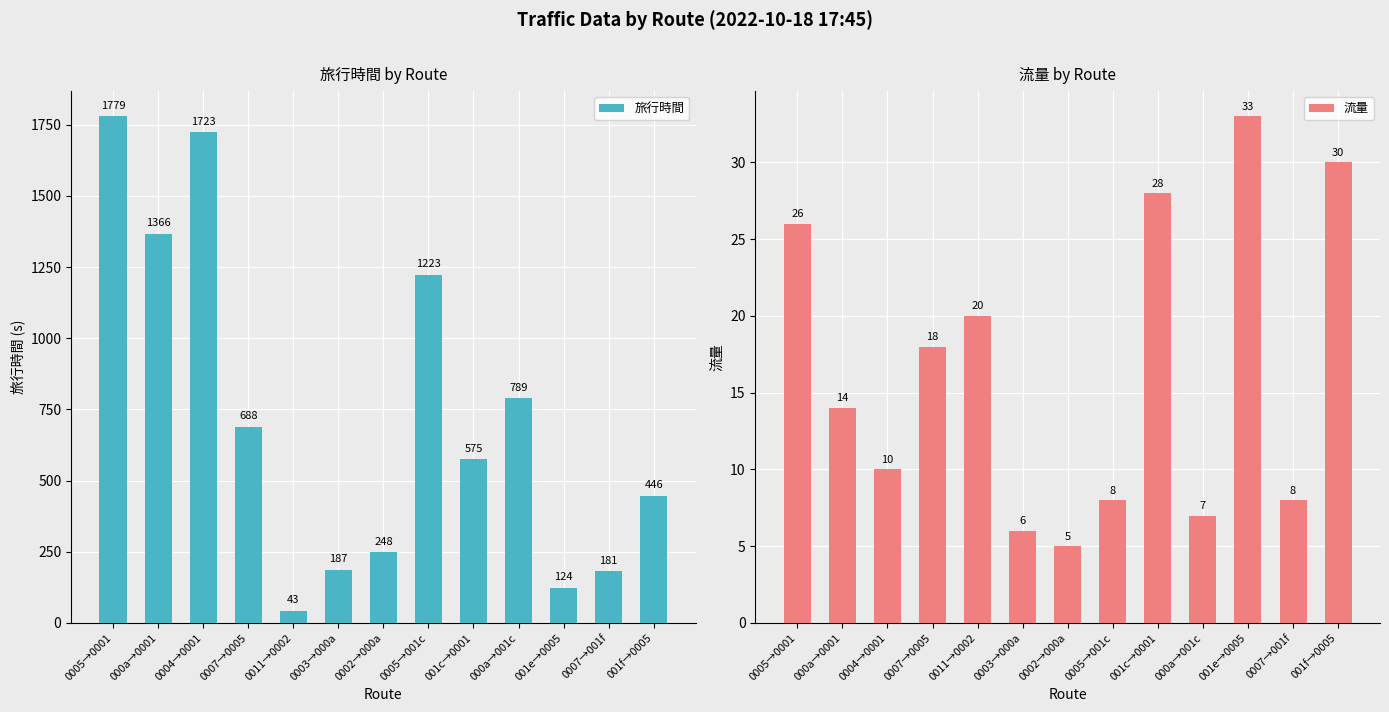

Which label corresponds to the largest value in the chart?

0005→0001